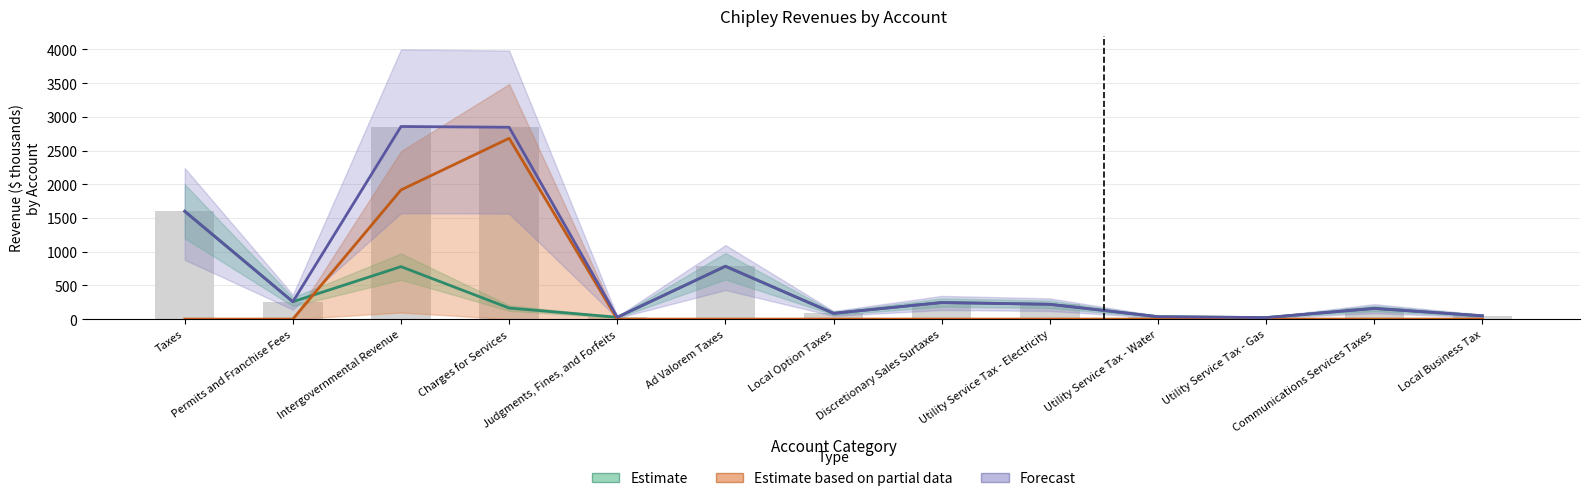

Rank the series at Judgments, Fines, and Forfeits from lowest to highest value.

Estimate based on partial data, Estimate, Forecast